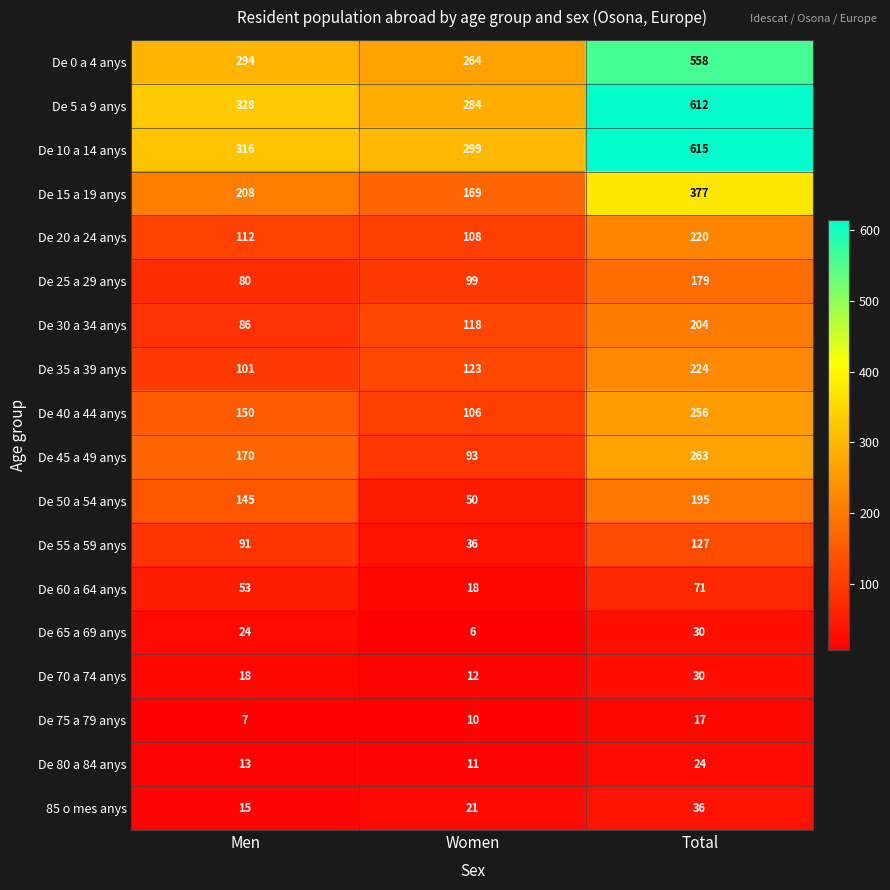

At which category is the sum across all series the highest?

Total